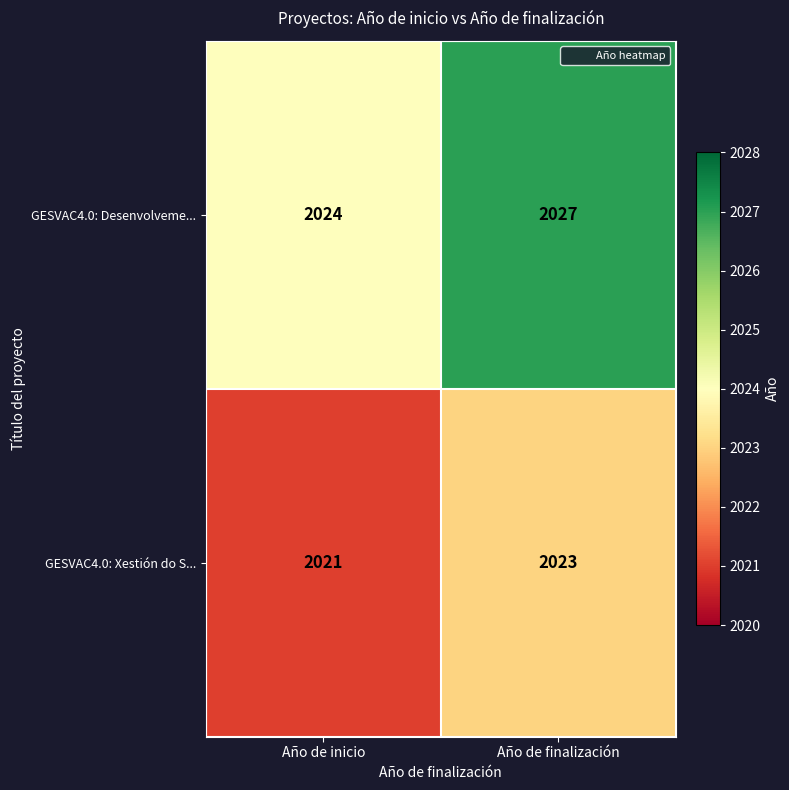

List the series in order of their peak value, highest first.

GESVAC4.0: Desenvolveme..., GESVAC4.0: Xestión do S...